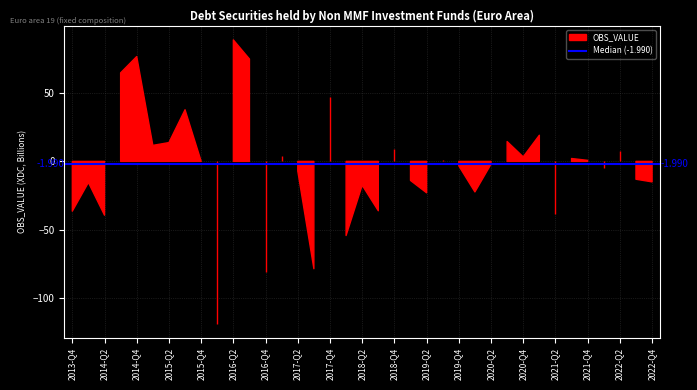

Between 2016-Q1 and 2016-Q3, which is larger?

2016-Q3